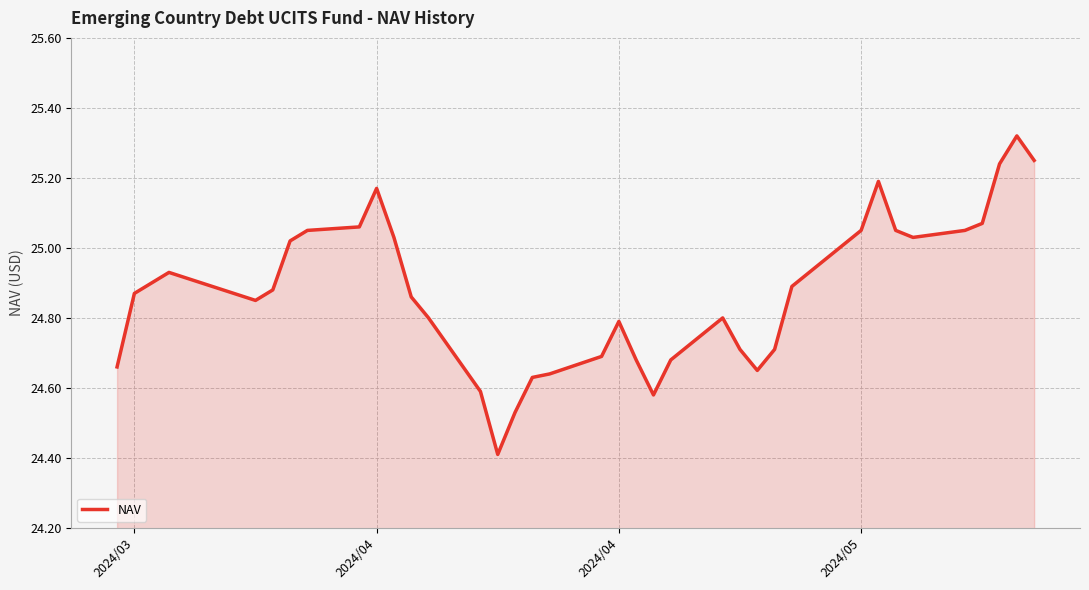

What is the minimum value shown in the chart?

24.4